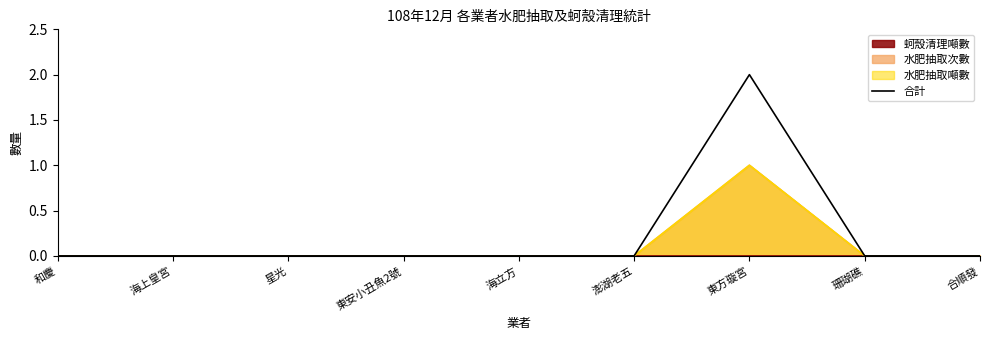

Reading left to right, extract all data points from this chart.

0	0	0	0	0	0	2	0	0